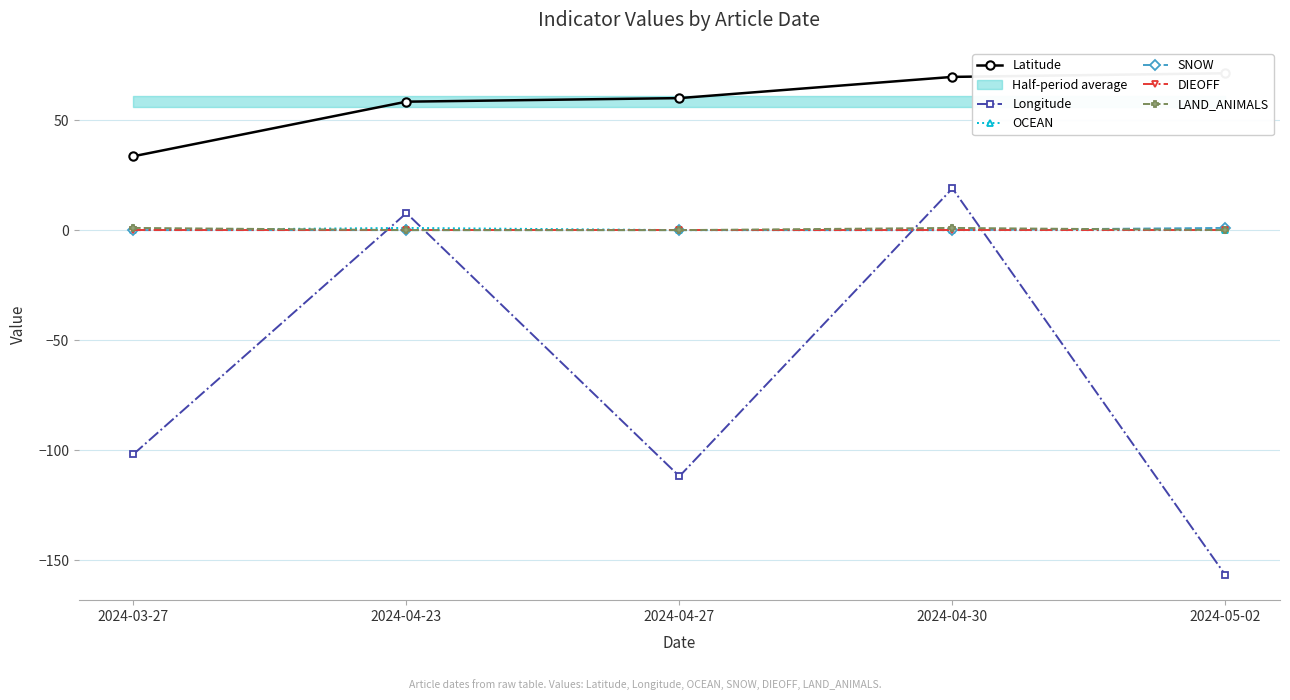

Which series changed the most between 2024-03-27 and 2024-05-02?

Longitude